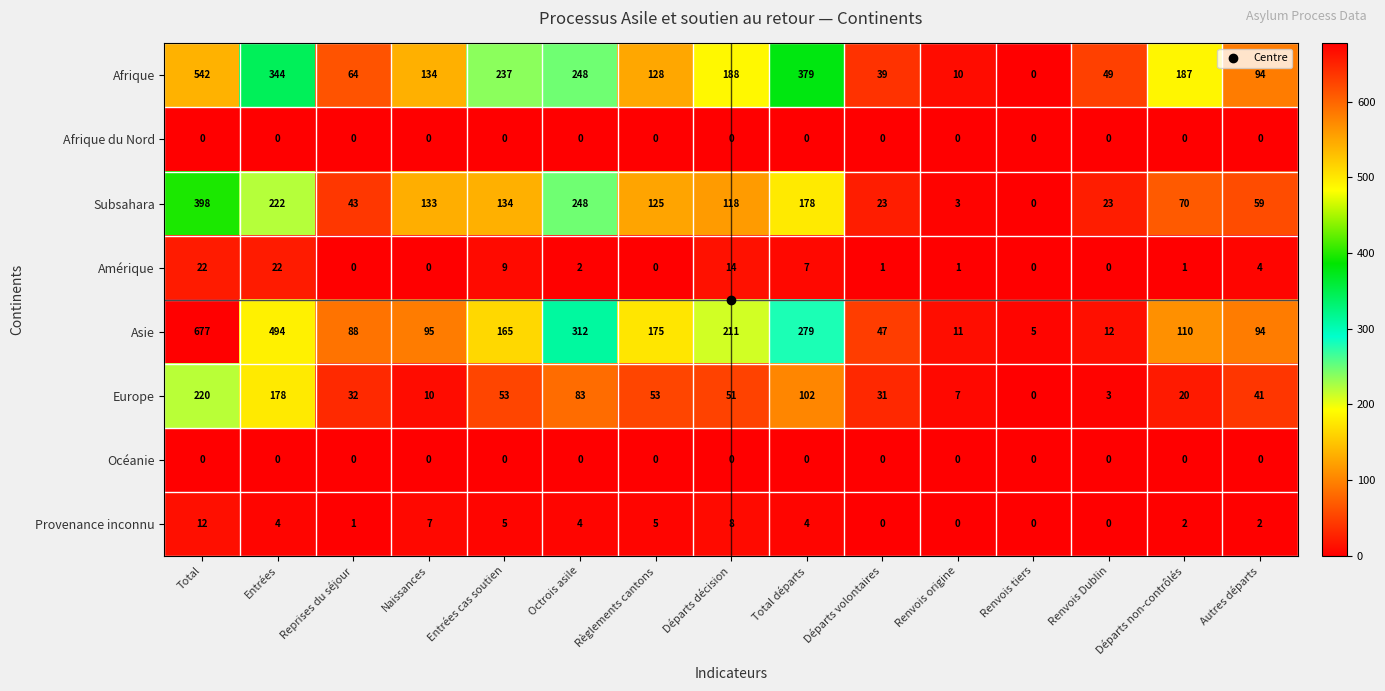

What is the maximum value shown in the chart?

677